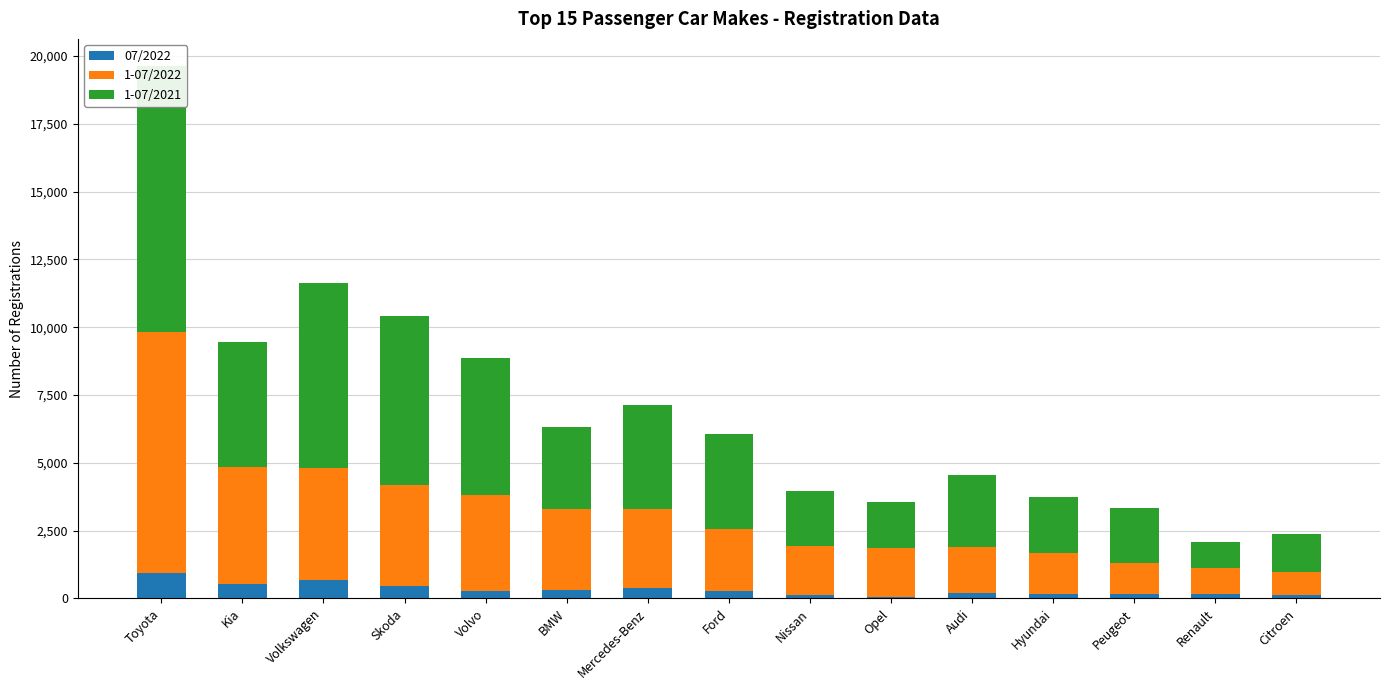

Is it true that 07/2022 equals 52 at Opel?

True